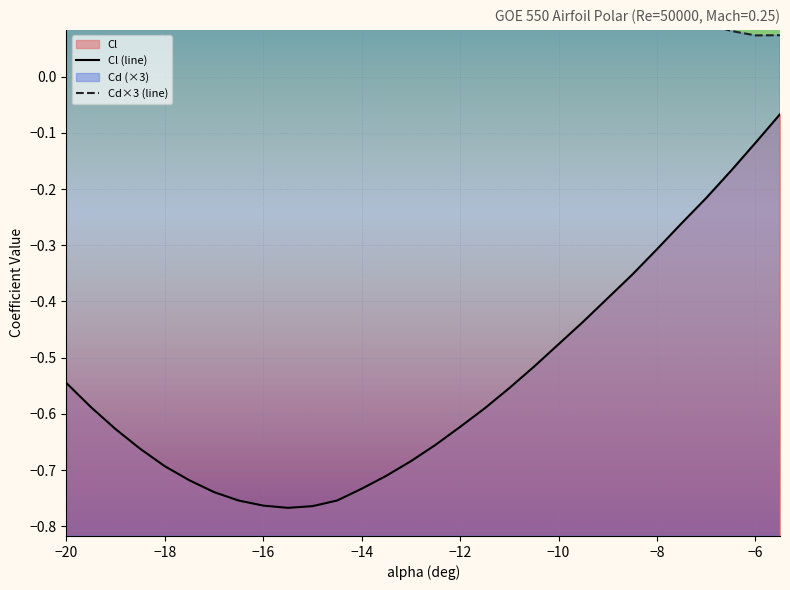

Which series has the largest range (max minus min)?

Cd